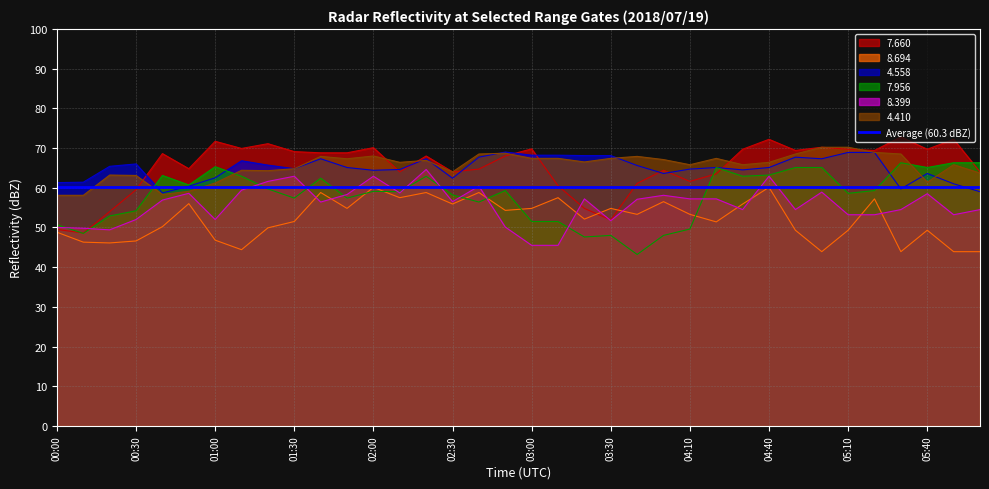

Rank the series by their maximum value, from highest to lowest.

7.660, 4.410, 4.558, 7.956, 8.399, 8.694